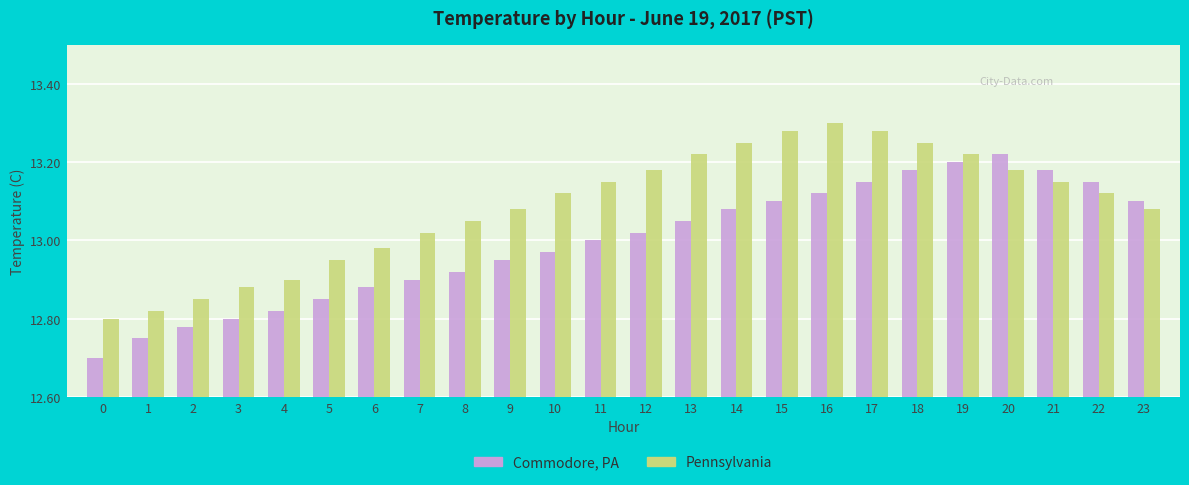

At which label does Commodore, PA reach its peak?

20